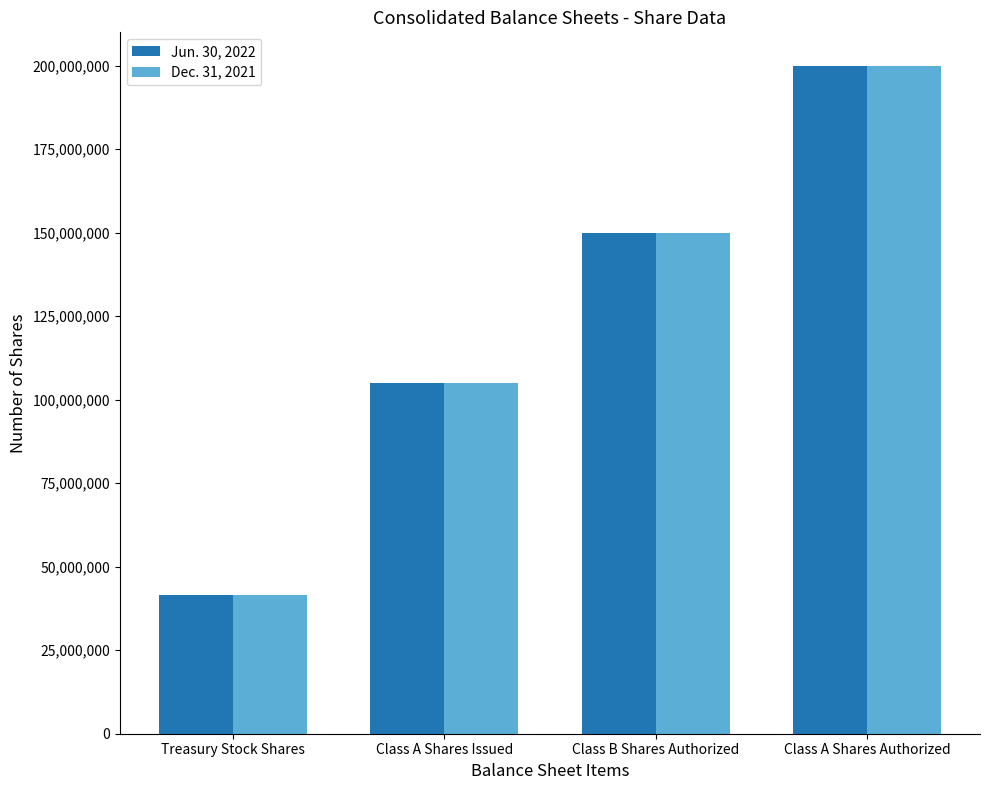

What position from the left is Class A Shares Authorized?

4